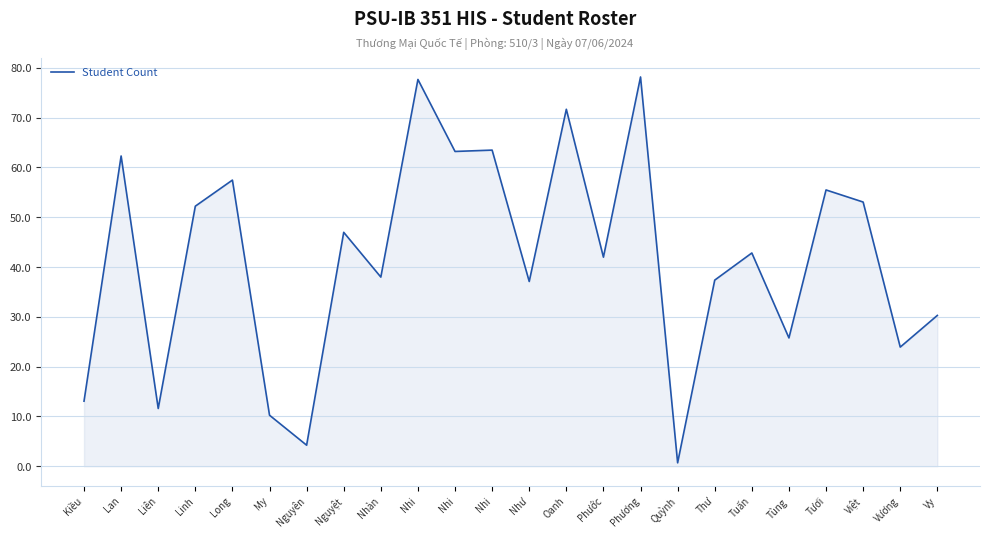

What is the label of the 8th point from the left?

Nguyệt